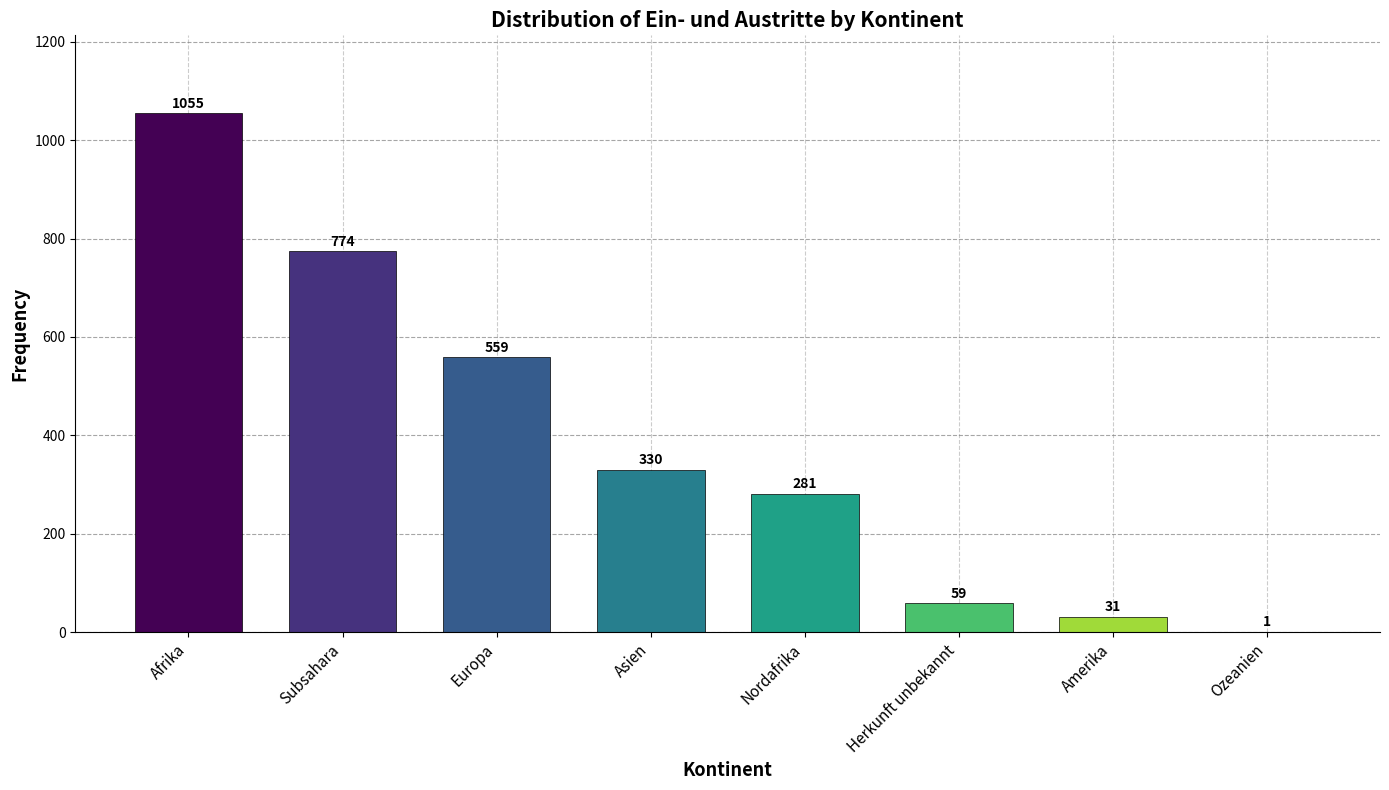

Which has a higher value, Afrika or Herkunft unbekannt?

Afrika